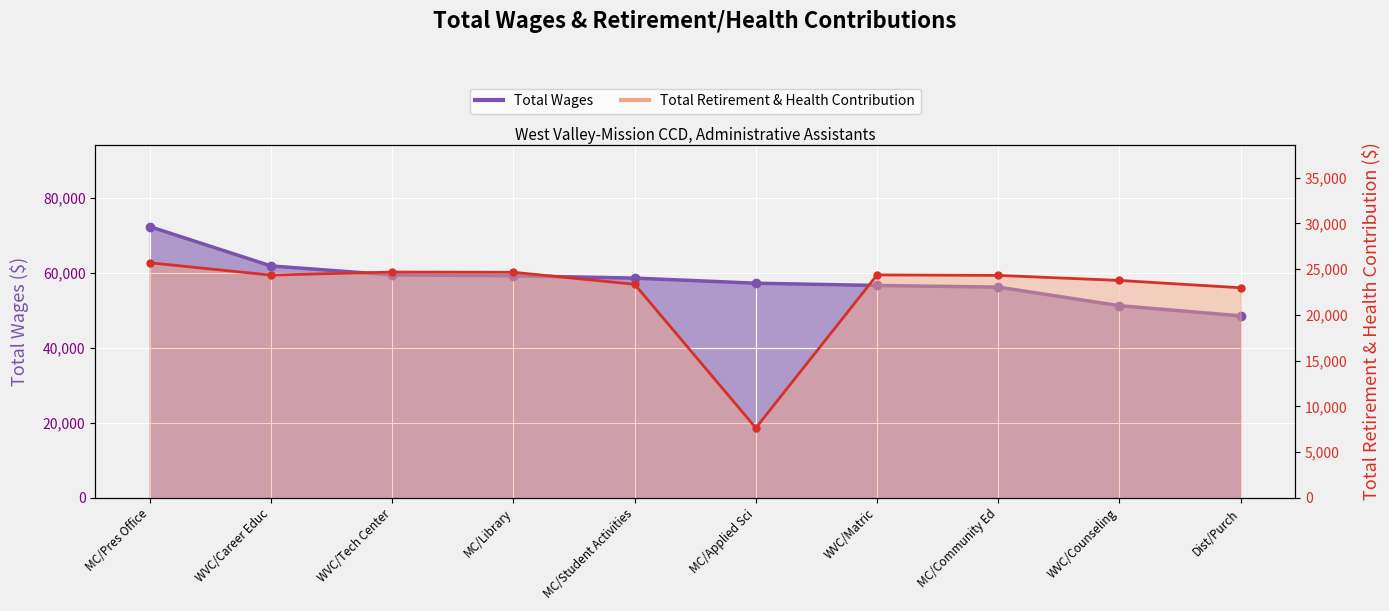

Which series has the largest range (max minus min)?

Total Wages